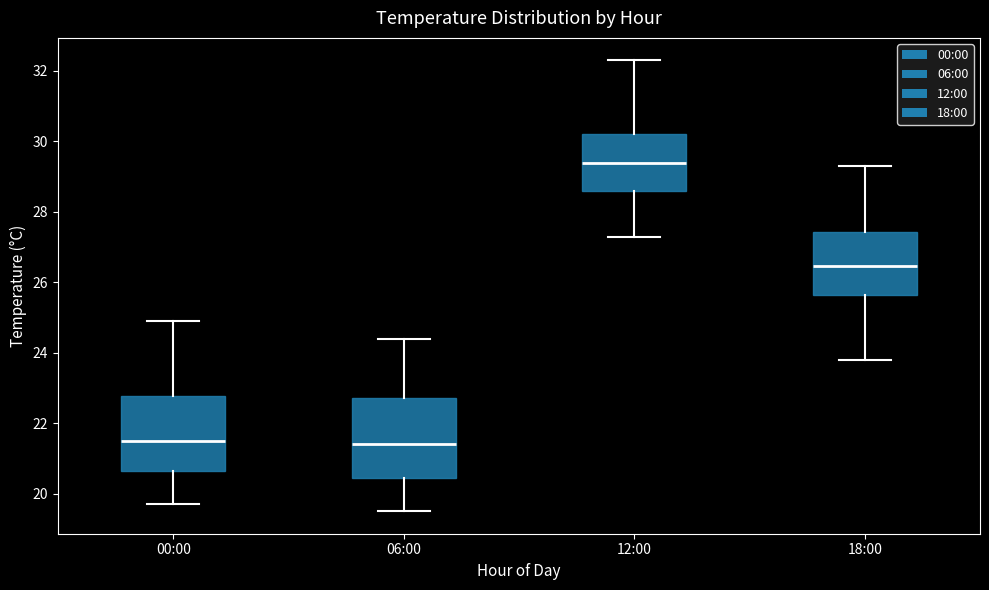

Reading left to right, read every box against the y-axis: the position of its median line, the range the box covers, and the ends of its whiskers. The values are not printed on the chart, so give them approximately, as read against the axis.

00:00: median 21.6, box 20.6 to 22.8, whiskers 19.8 to 25.0
06:00: median 21.4, box 20.4 to 22.8, whiskers 19.6 to 24.4
12:00: median 29.4, box 28.6 to 30.2, whiskers 27.4 to 32.4
18:00: median 26.4, box 25.6 to 27.4, whiskers 23.8 to 29.4